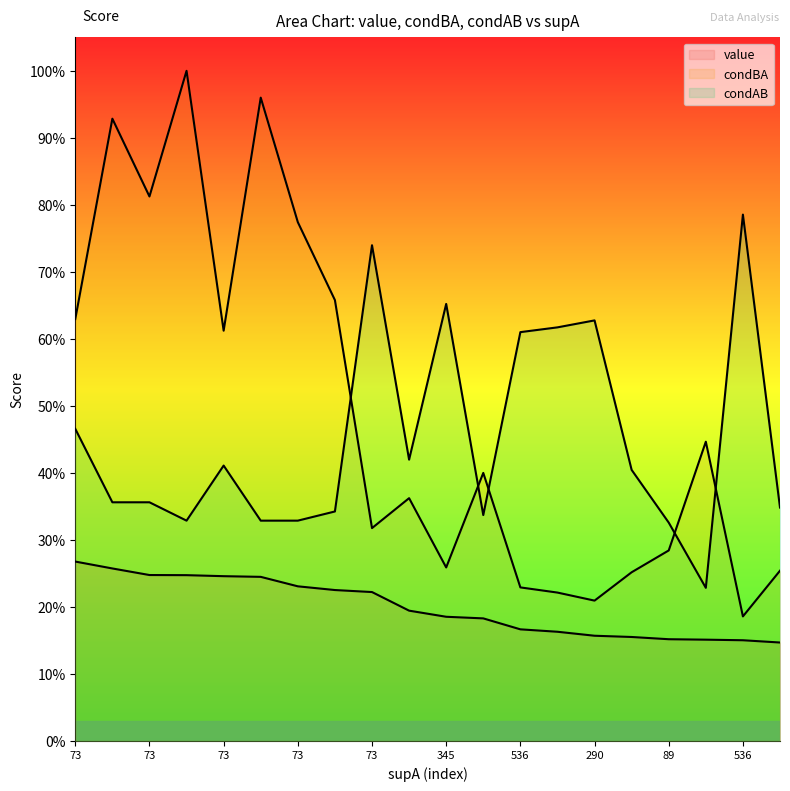

True or false: condAB and condBA cross at least once.

True